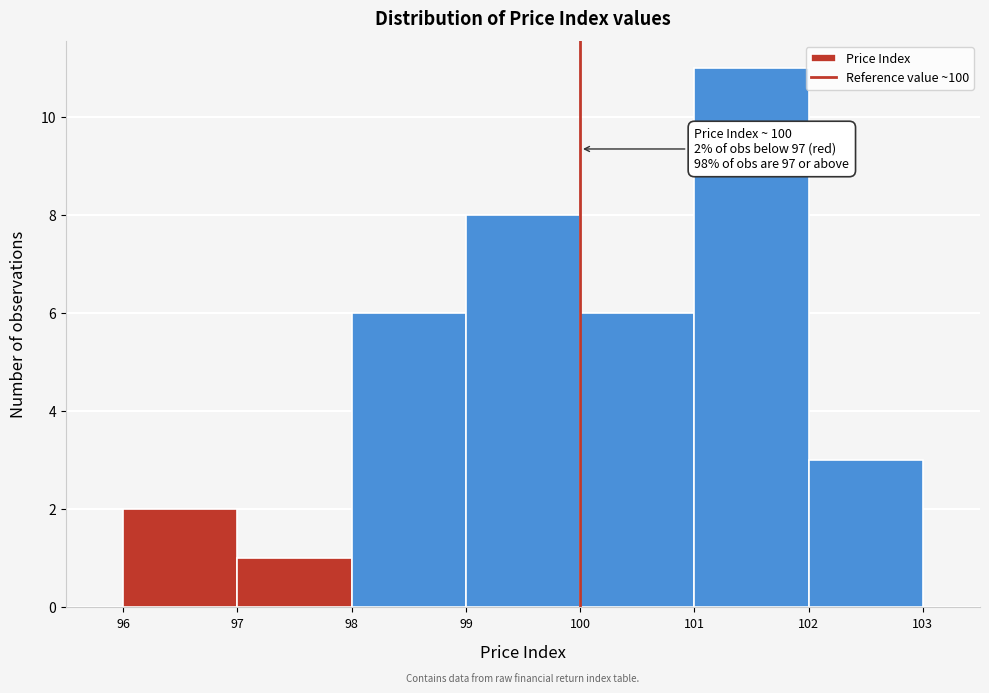

Over which range of the x-axis is the bar tallest?

101 to 102